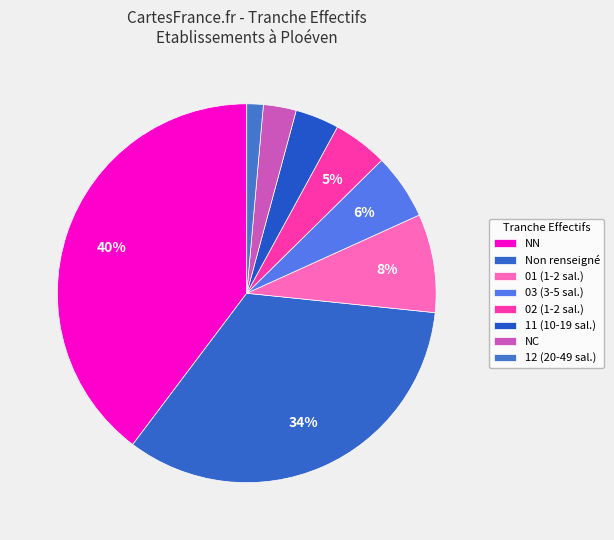

How many segments does this pie chart have?

8